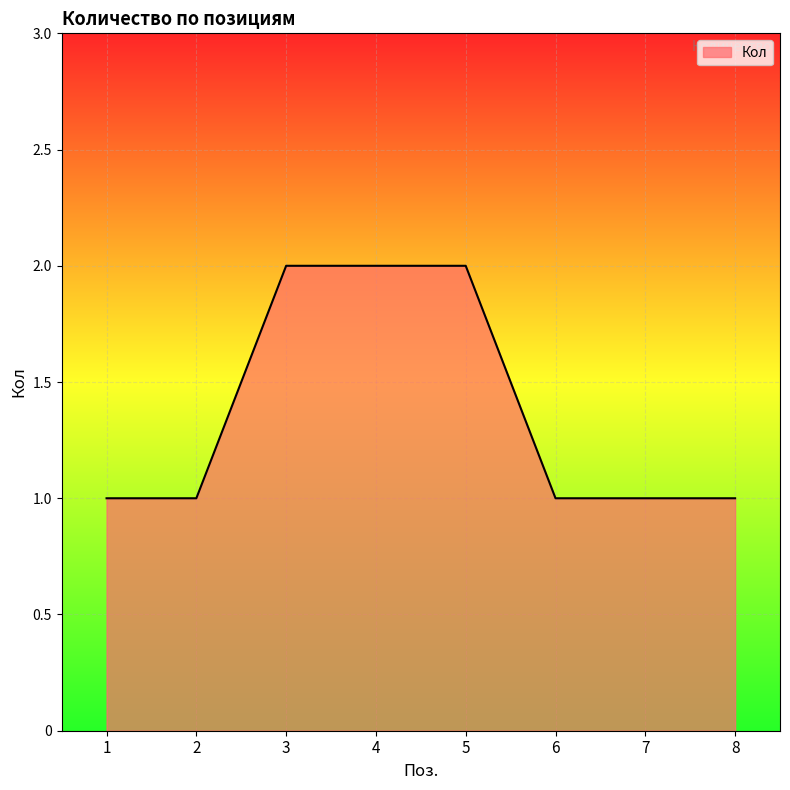

Count the number of data series in this chart.

1